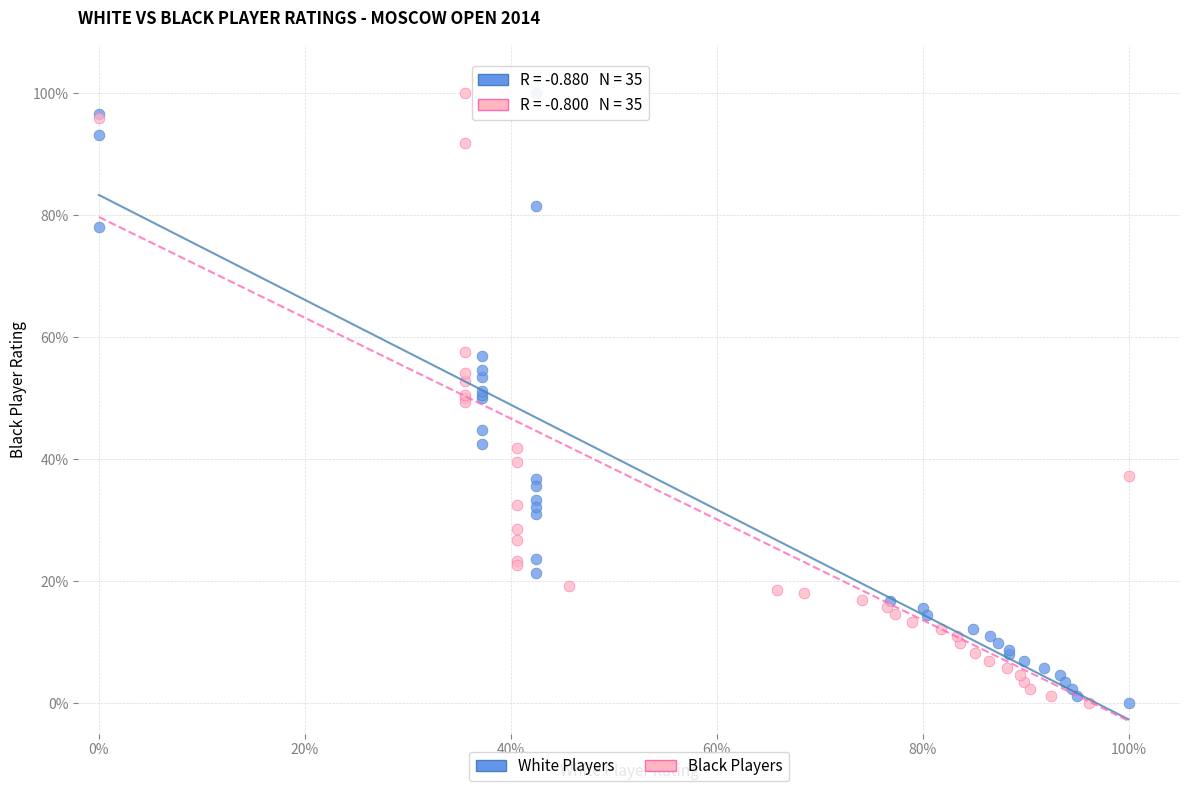

What are all the series names shown in the legend?

White Players, Black Players